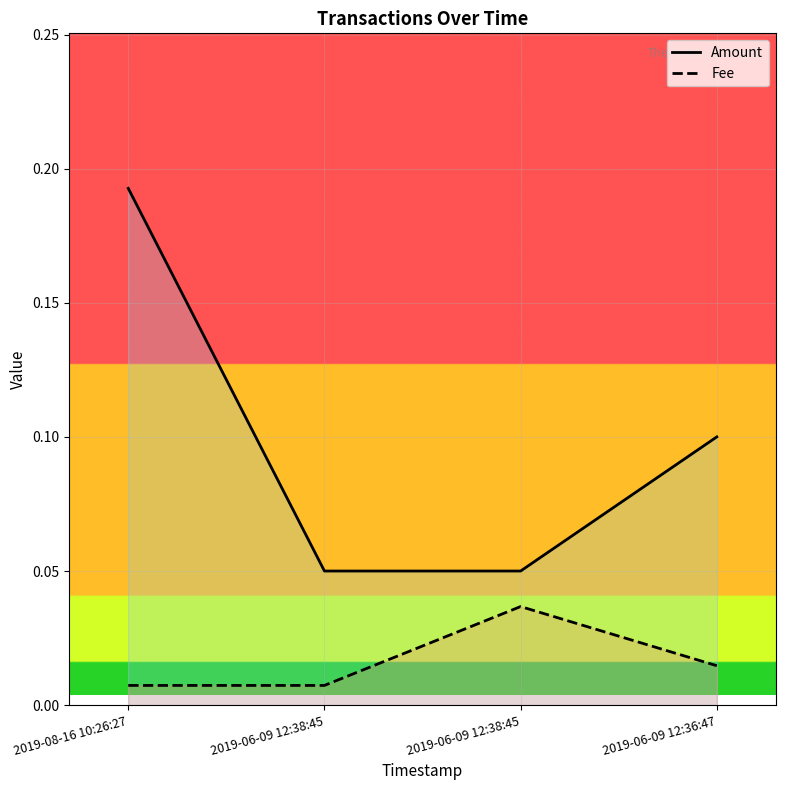

How many lines are shown in the chart?

2